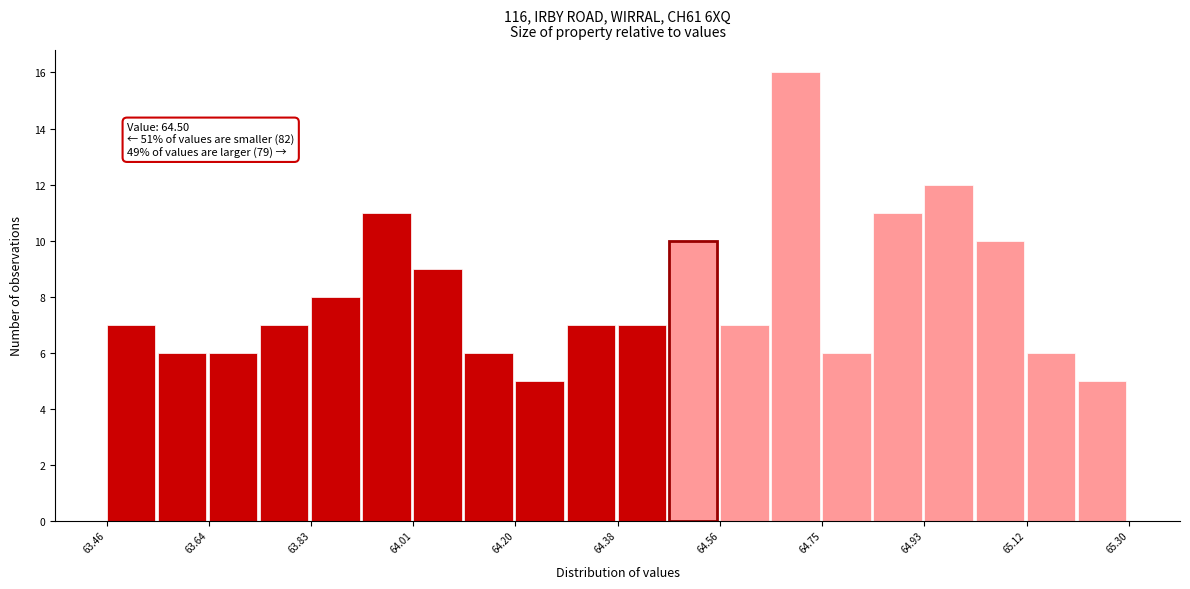

Over which range of the x-axis is the bar tallest?

64.656 to 64.748